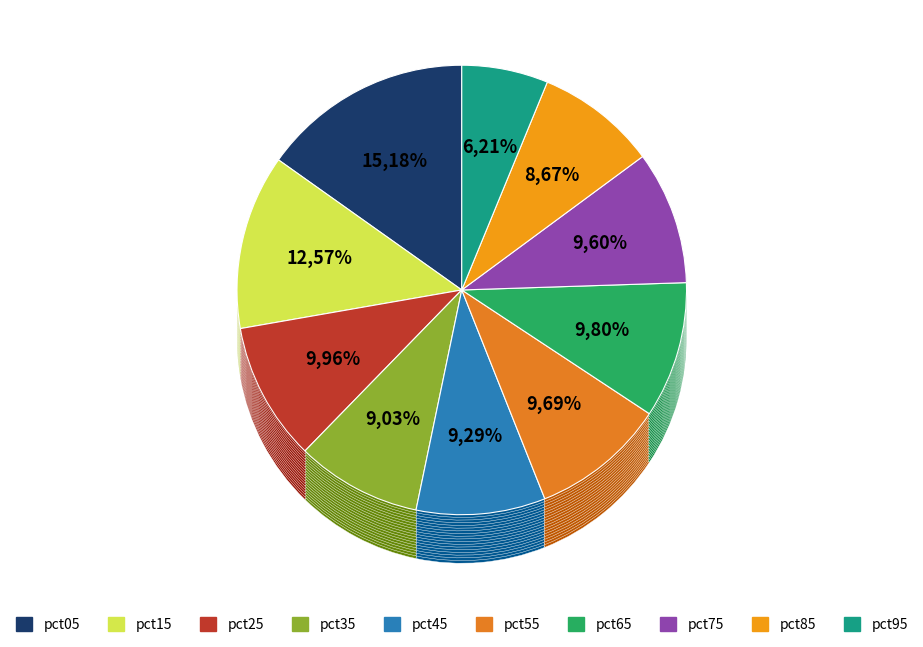

Does any single category account for the majority?

No